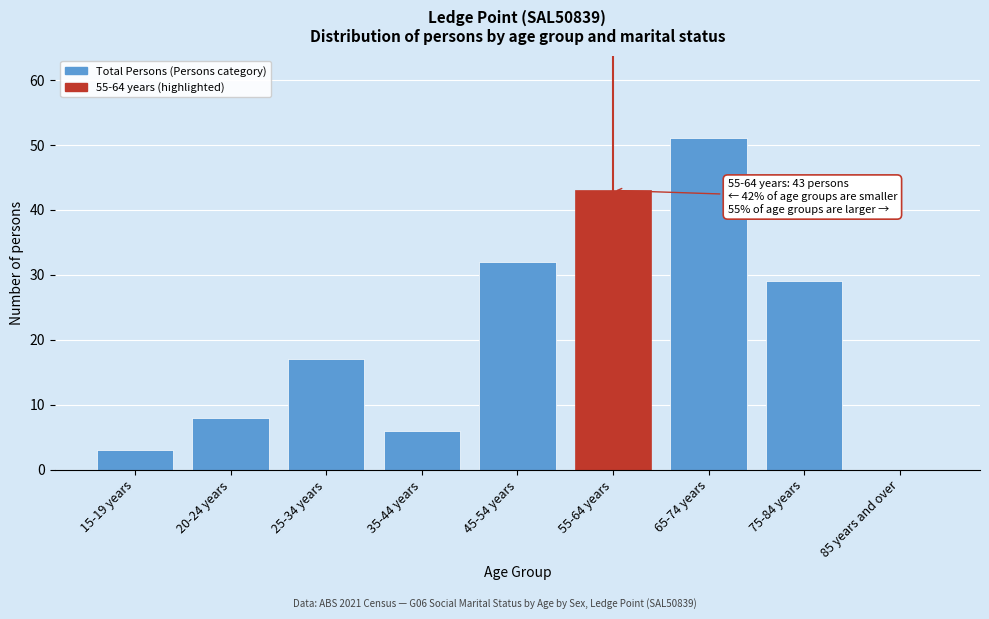

Reading right to left, what are all the values shown in this chart?

85 years and over=0	75-84 years=29	65-74 years=51	55-64 years=43	45-54 years=32	35-44 years=6	25-34 years=17	20-24 years=8	15-19 years=3